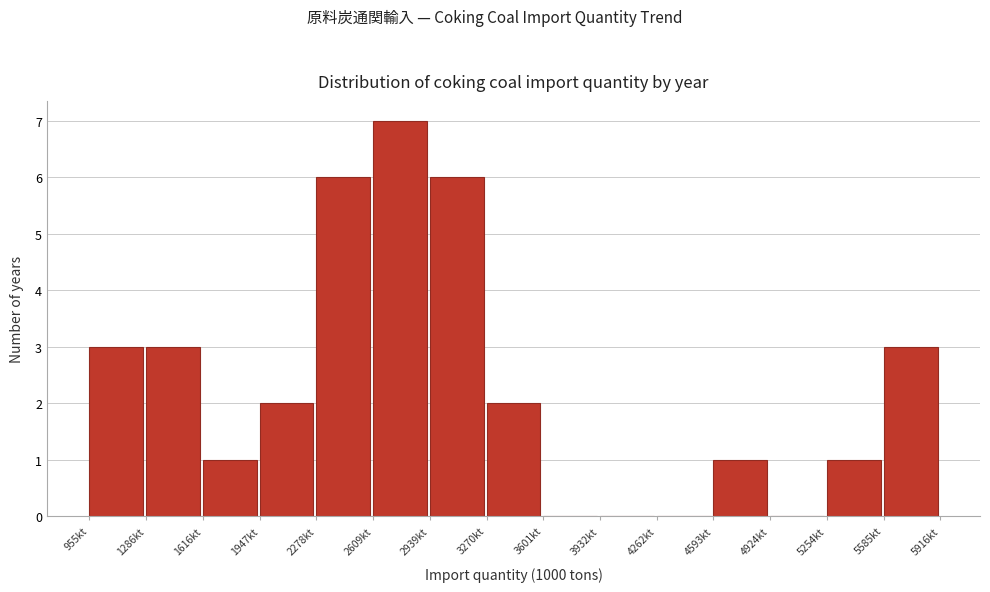

Reading left to right, list every bar in this chart as the range it spans on the x-axis followed by its height. Neither the bar edges nor the heights are printed on the chart, so give them approximately, as read against the axes.

950 to 1300: 3
1300 to 1600: 3
1600 to 1950: 1
1950 to 2300: 2
2300 to 2600: 6
2600 to 2950: 7
2950 to 3250: 6
3250 to 3600: 2
3600 to 3950: 0
3950 to 4250: 0
4250 to 4600: 0
4600 to 4900: 1
4900 to 5250: 0
5250 to 5600: 1
5600 to 5900: 3